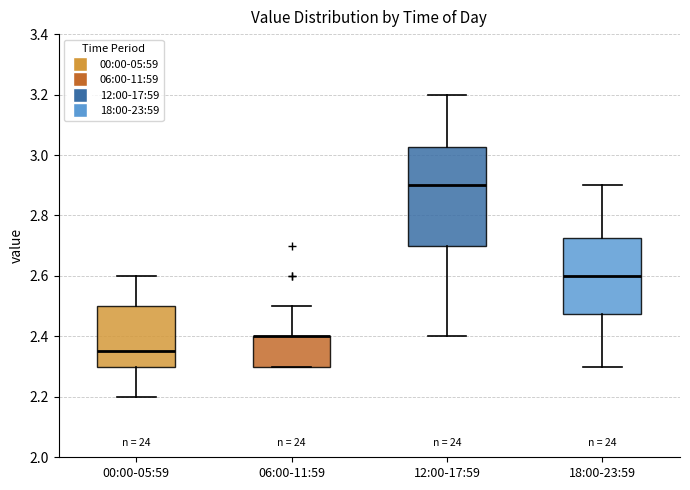

Which box is the tallest, from its lower edge to its upper edge?

12:00-17:59